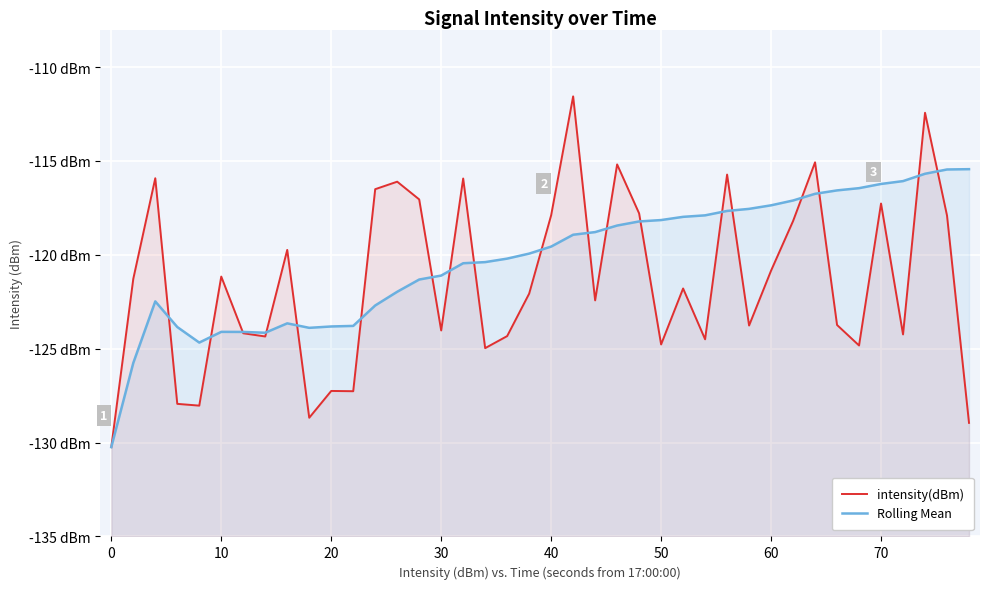

What is the sum of all Rolling Mean values?

-4808.8